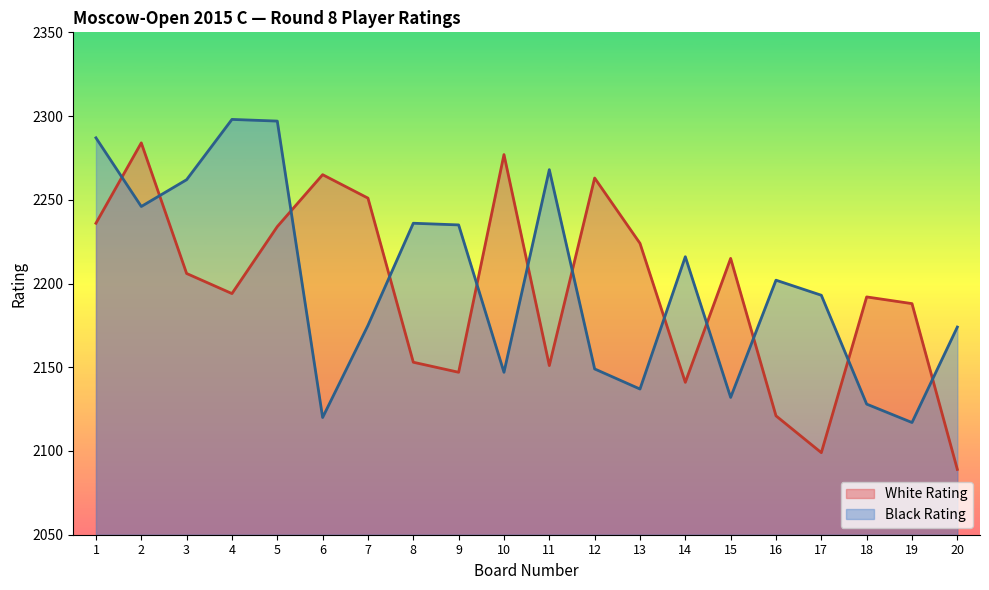

What is the greatest value displayed?

2298